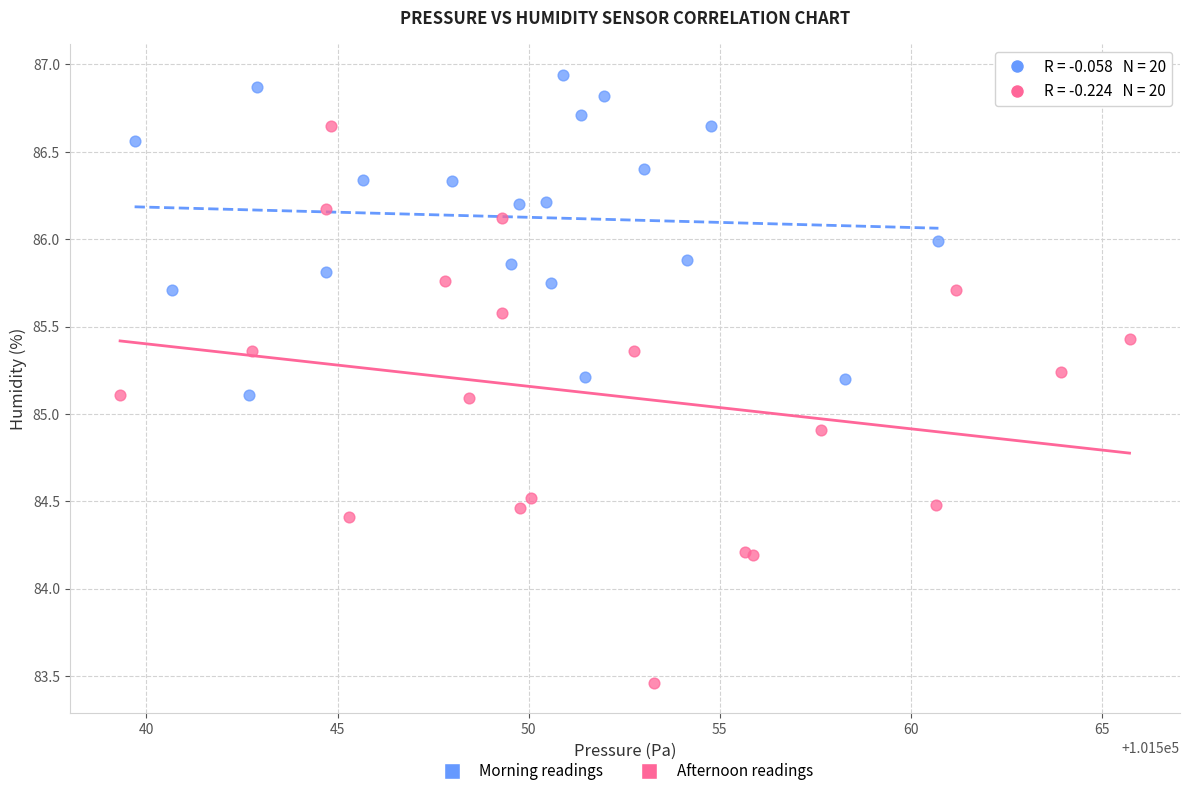

Which series has the widest spread of Y values?

Afternoon readings